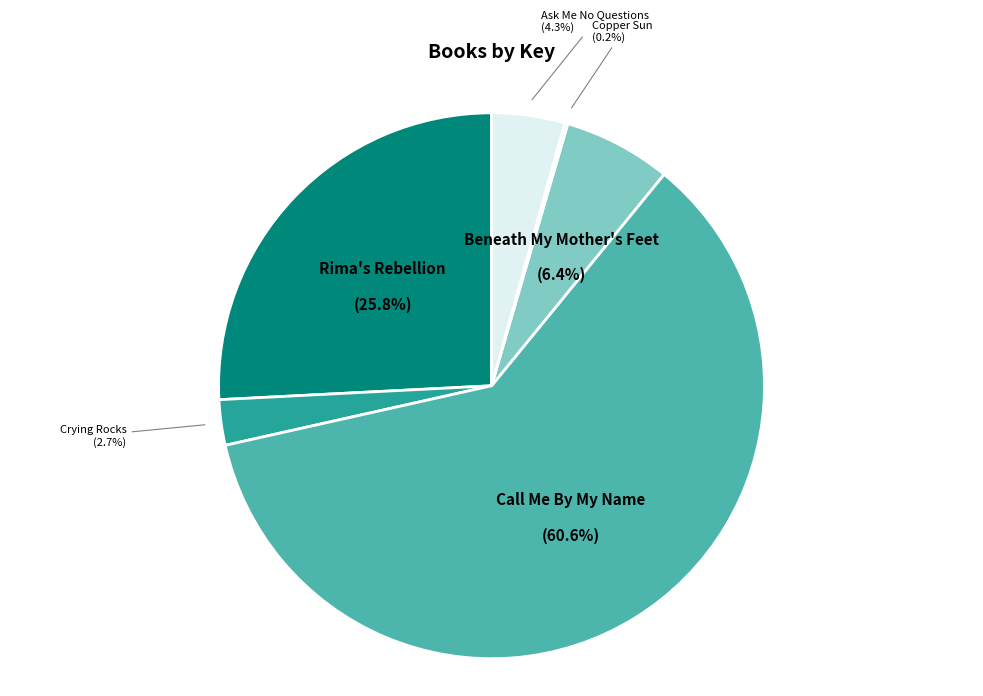

What percentage is the Call Me By My Name slice, to the nearest percent?

61%